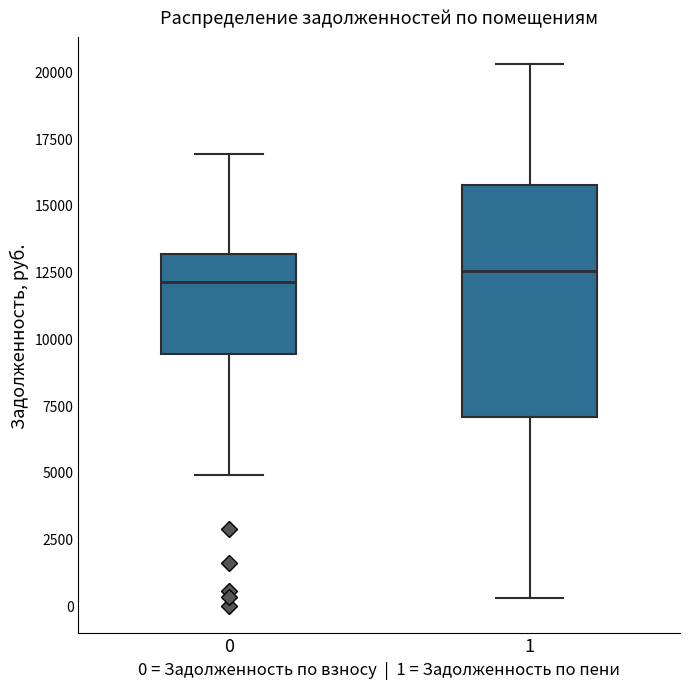

Reading left to right, read every box against the y-axis: the position of its median line, the range the box covers, and the ends of its whiskers. The values are not printed on the chart, so give them approximately, as read against the axis.

0: median 12000, box 9500 to 13000, whiskers 5000 to 17000
1: median 12500, box 7000 to 16000, whiskers 500 to 20500